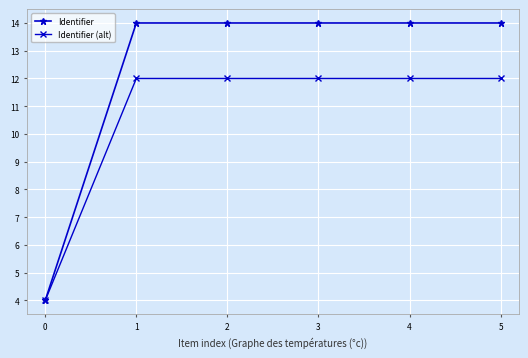

At how many categories does at least one series exceed 6?

5